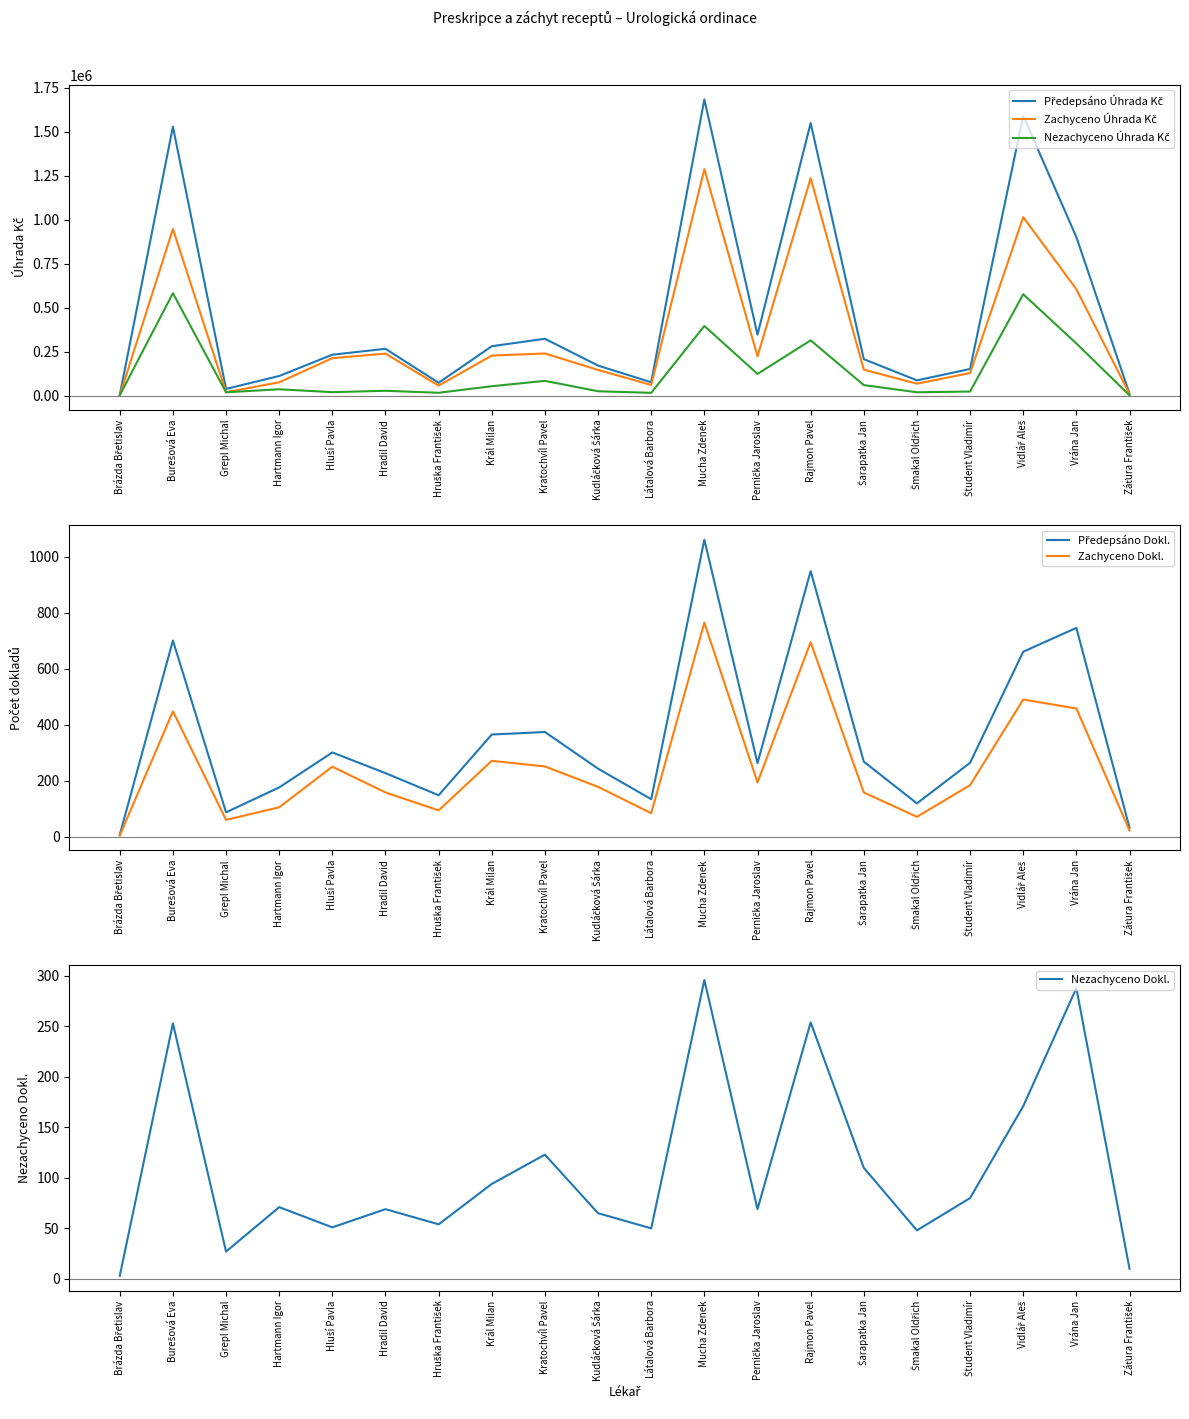

True or false: Zachyceno Úhrada Kč and Nezachyceno Dokl. intersect in this chart.

False